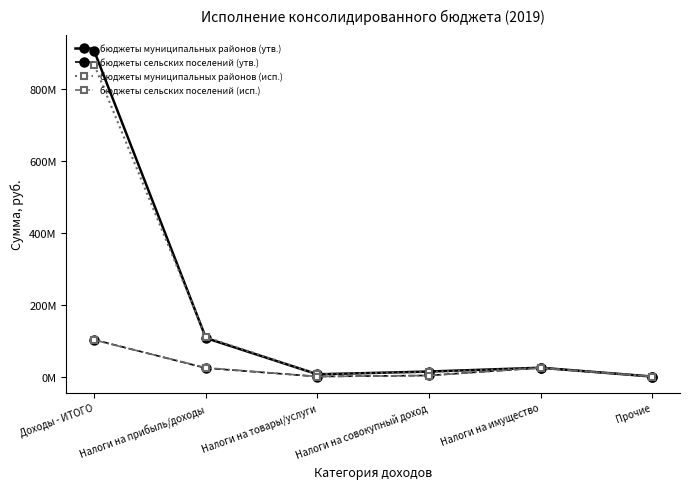

At which category does the chart reach its peak across all series?

Доходы - ИТОГО